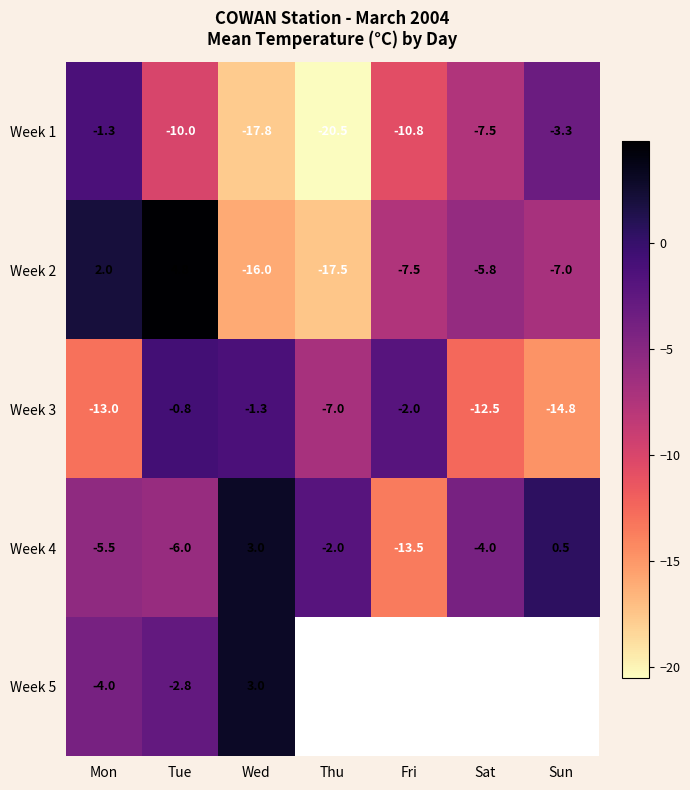

At which label is Week 3 closest to -7?

Thu